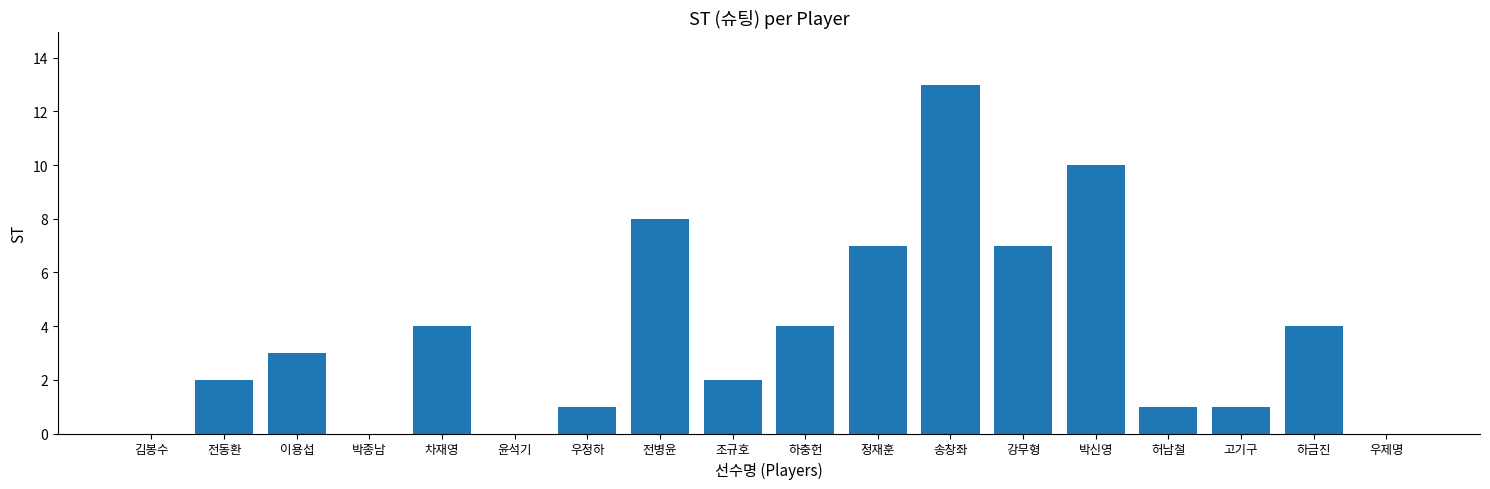

The chart shows a value of 1 at 허남철. True or false?

True